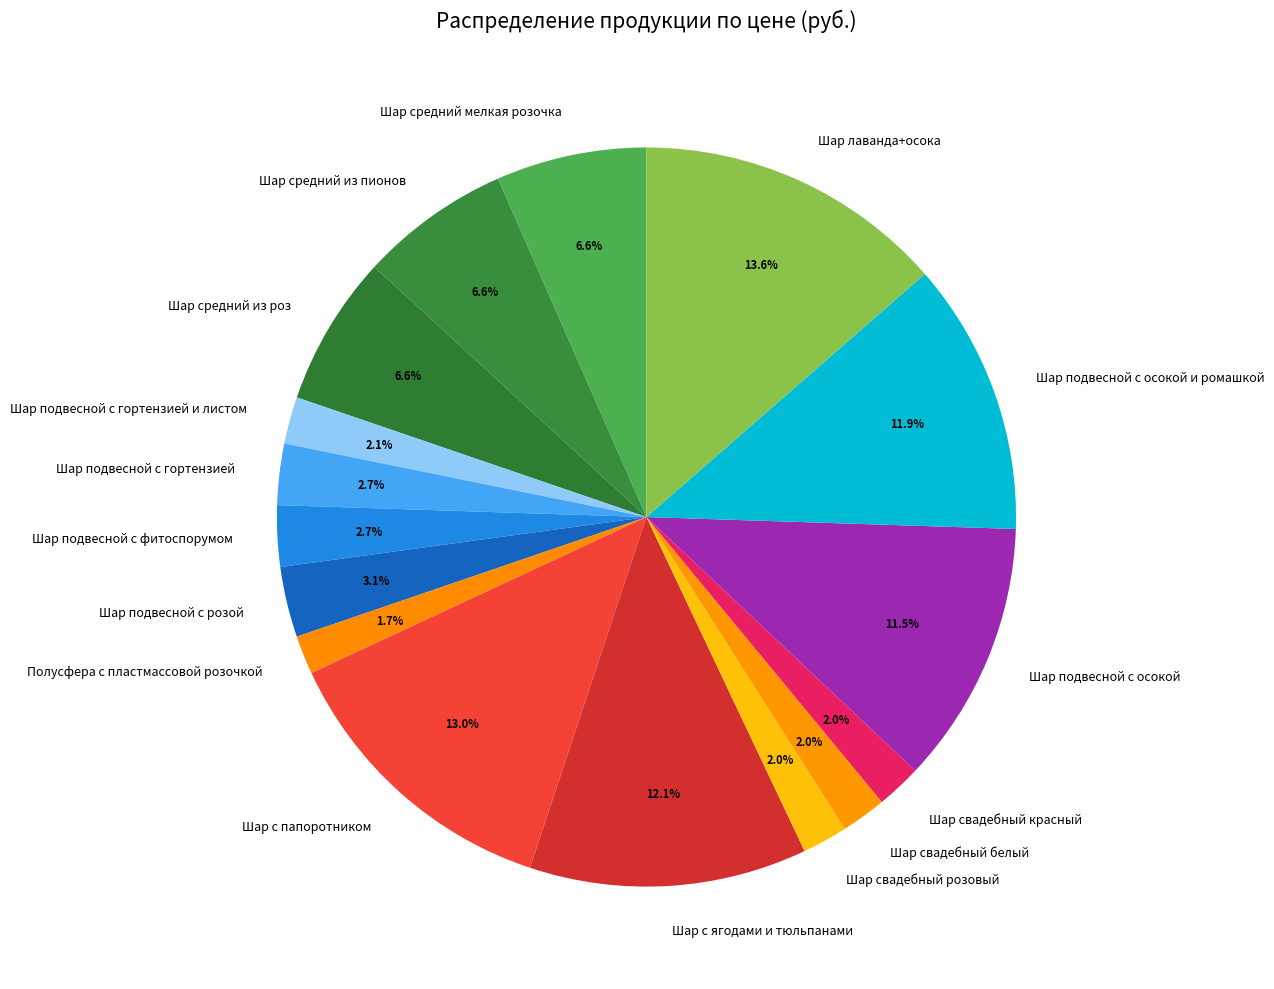

Is there a majority slice in this chart?

No